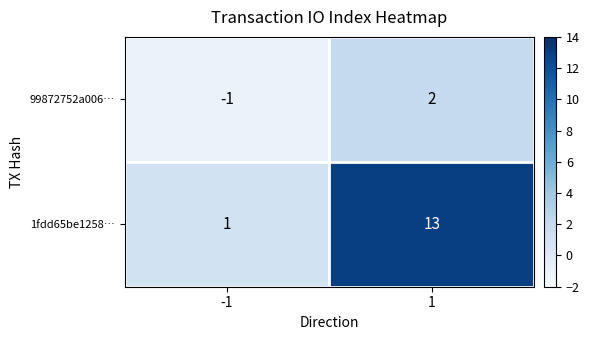

Reading right to left, what are all the values shown in this chart?

99872752a006…: 2	-1
1fdd65be1258…: 13	1